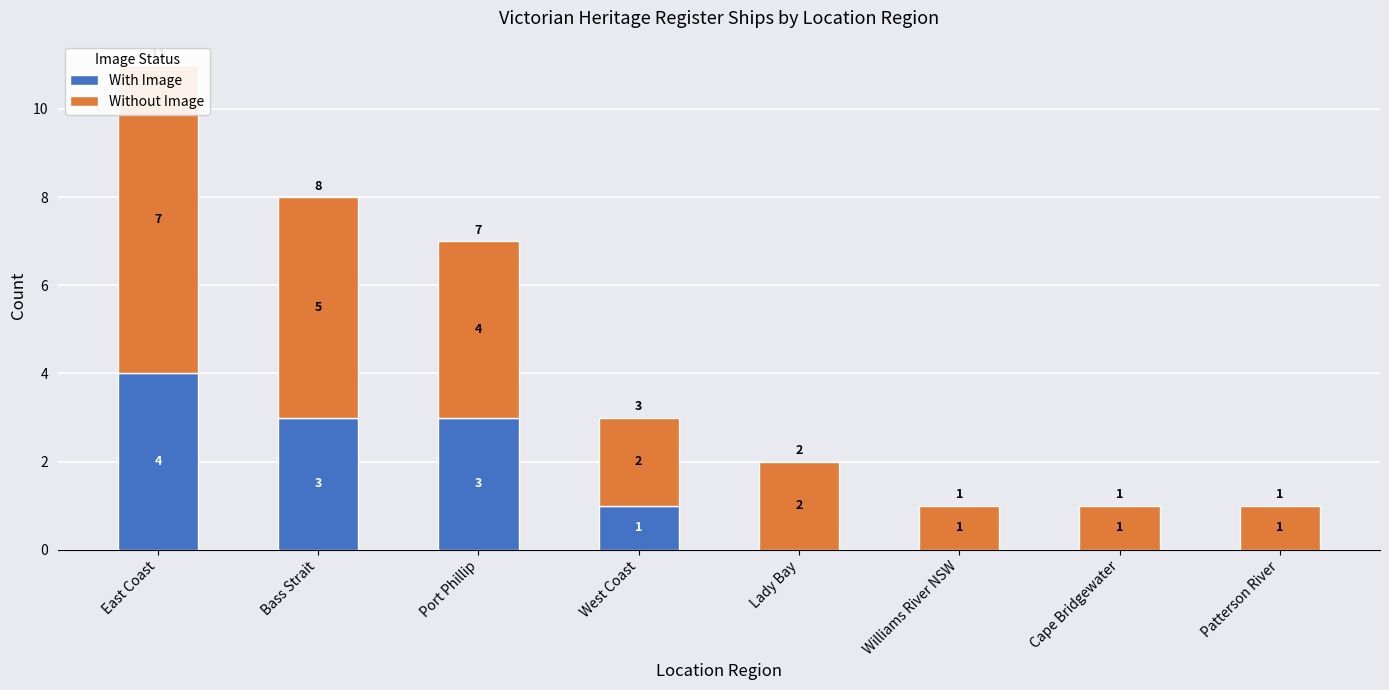

How many distinct data groups are displayed?

2